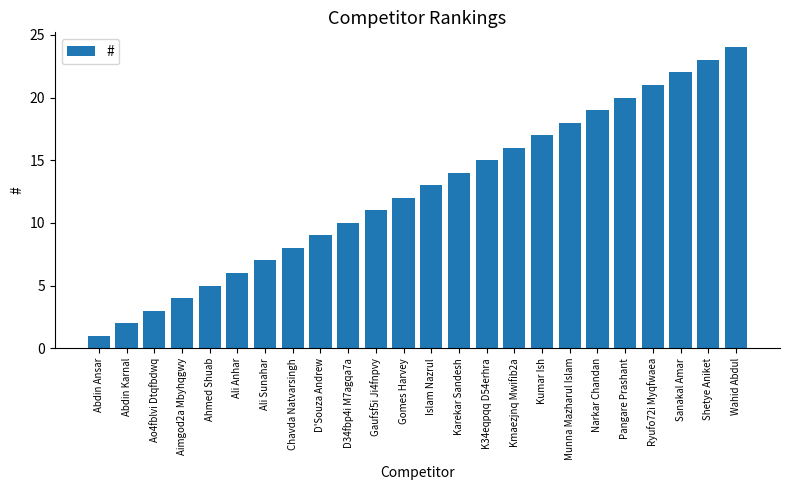

The chart shows a value of 6 at Ali Anhar. True or false?

True